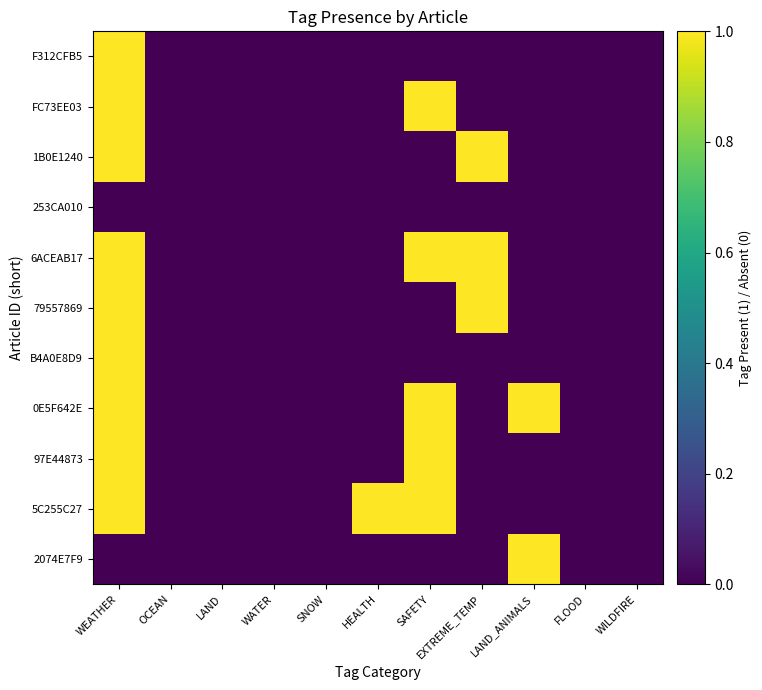

How many data points does each series have?

11